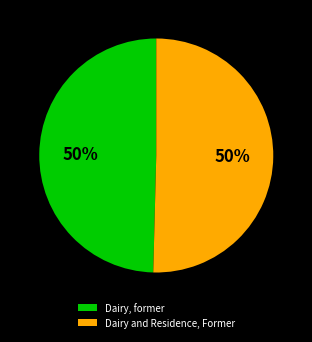

How many slices are in this pie chart?

2